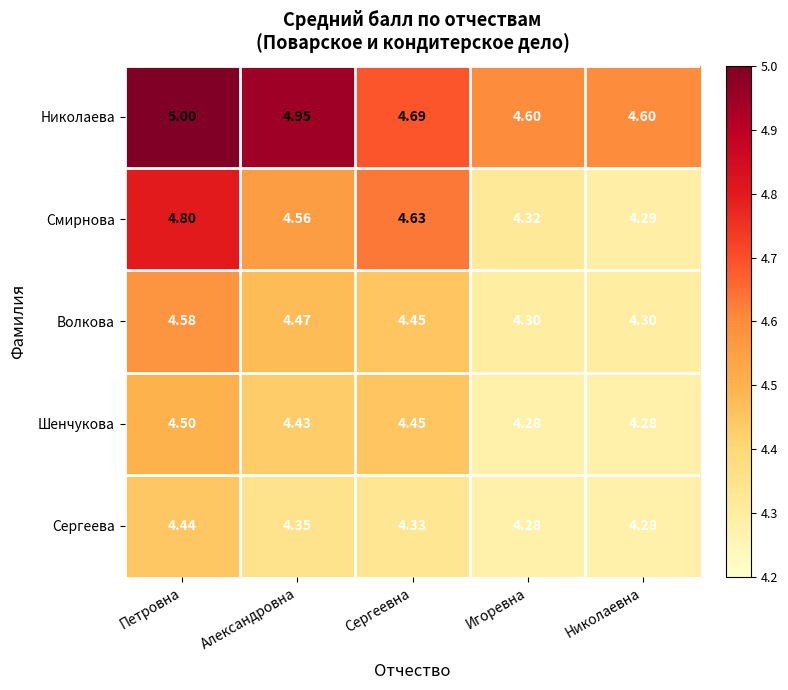

At which category is the sum across all series the highest?

Петровна